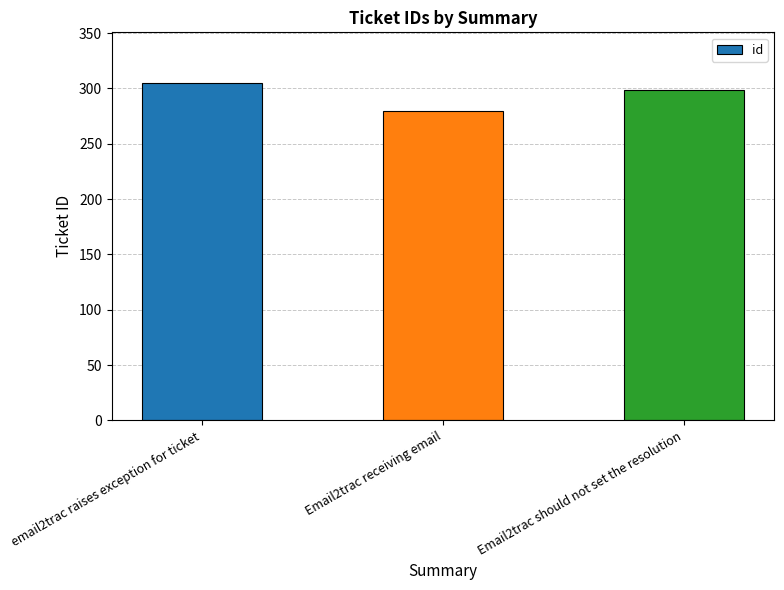

What position from the right is Email2trac receiving email?

2